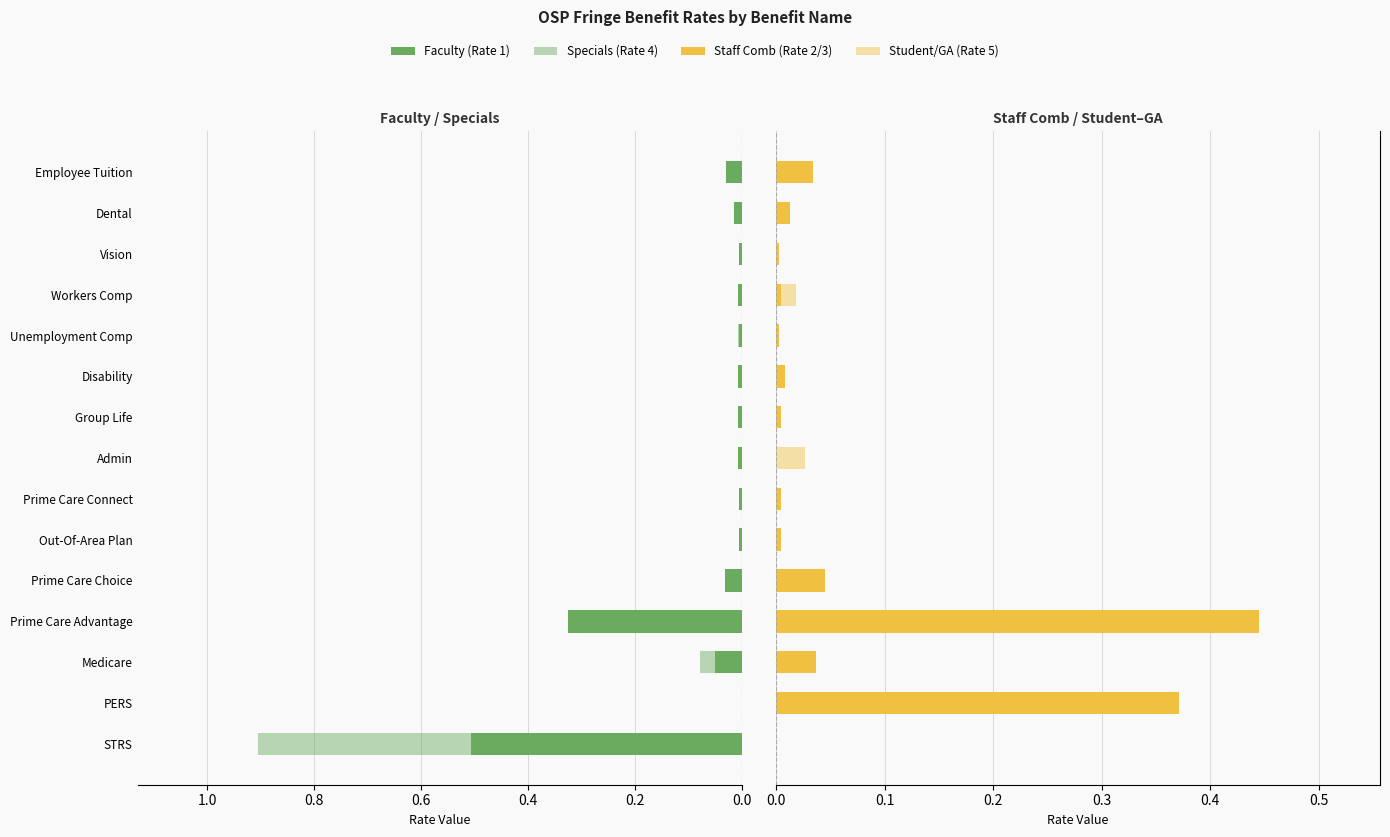

Is it true that Faculty (Rate 1) equals 0.0 at Out-Of-Area Plan?

False